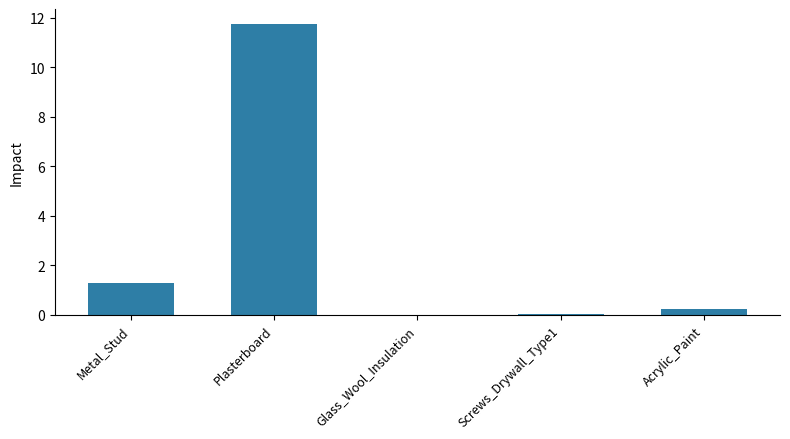

Which has a higher value, Metal_Stud or Screws_Drywall_Type1?

Metal_Stud